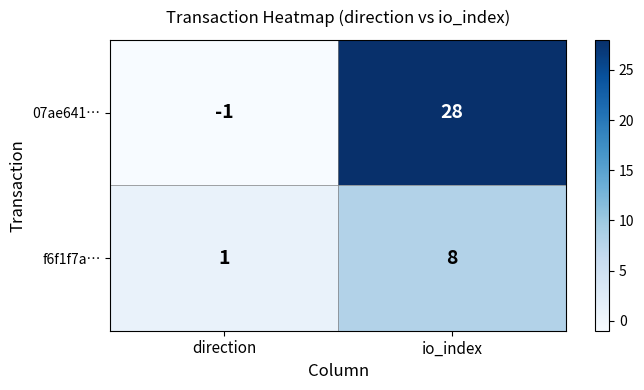

At io_index, list the series in order from largest to smallest.

07ae641…, f6f1f7a…